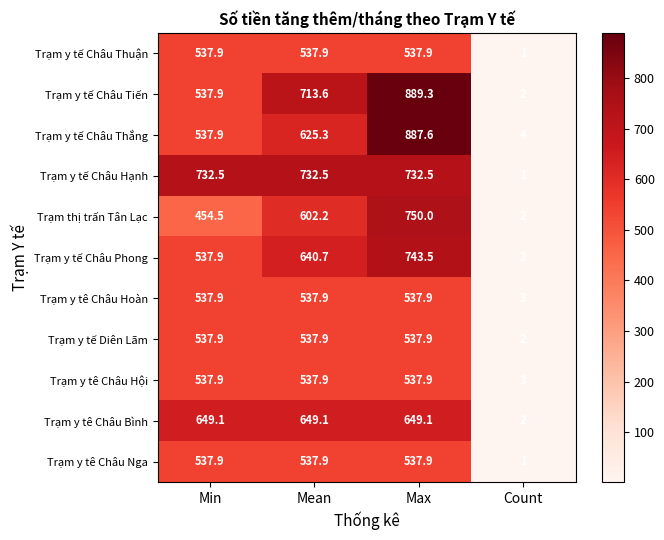

What is the sum of all Trạm y tế Châu Thắng values?

2054.8